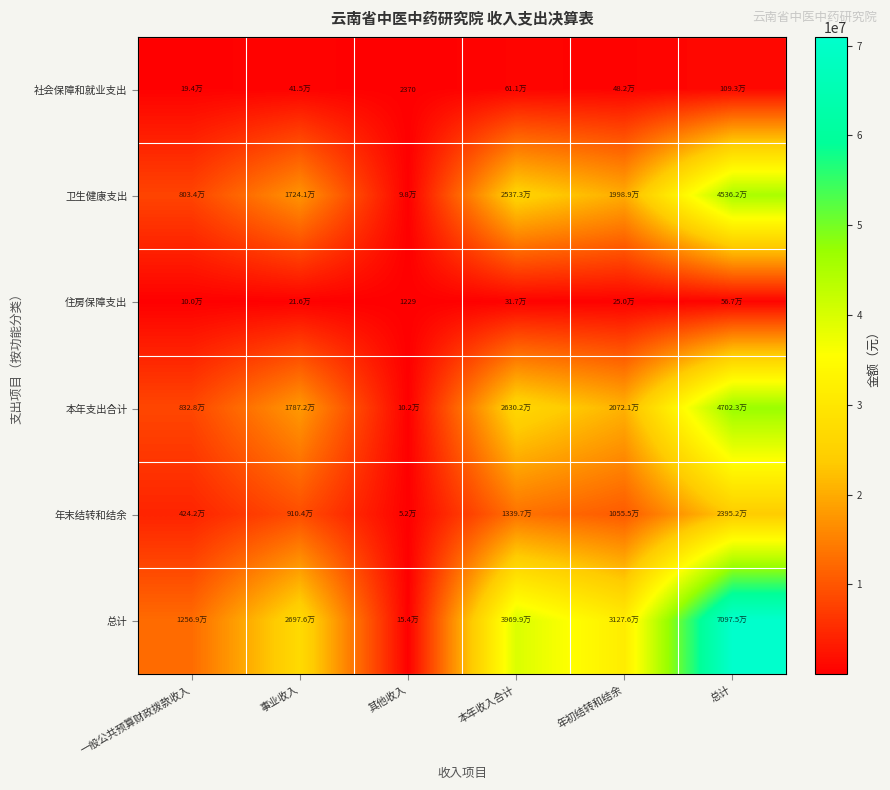

Which category has the lowest value in the 住房保障支出 series?

其他收入